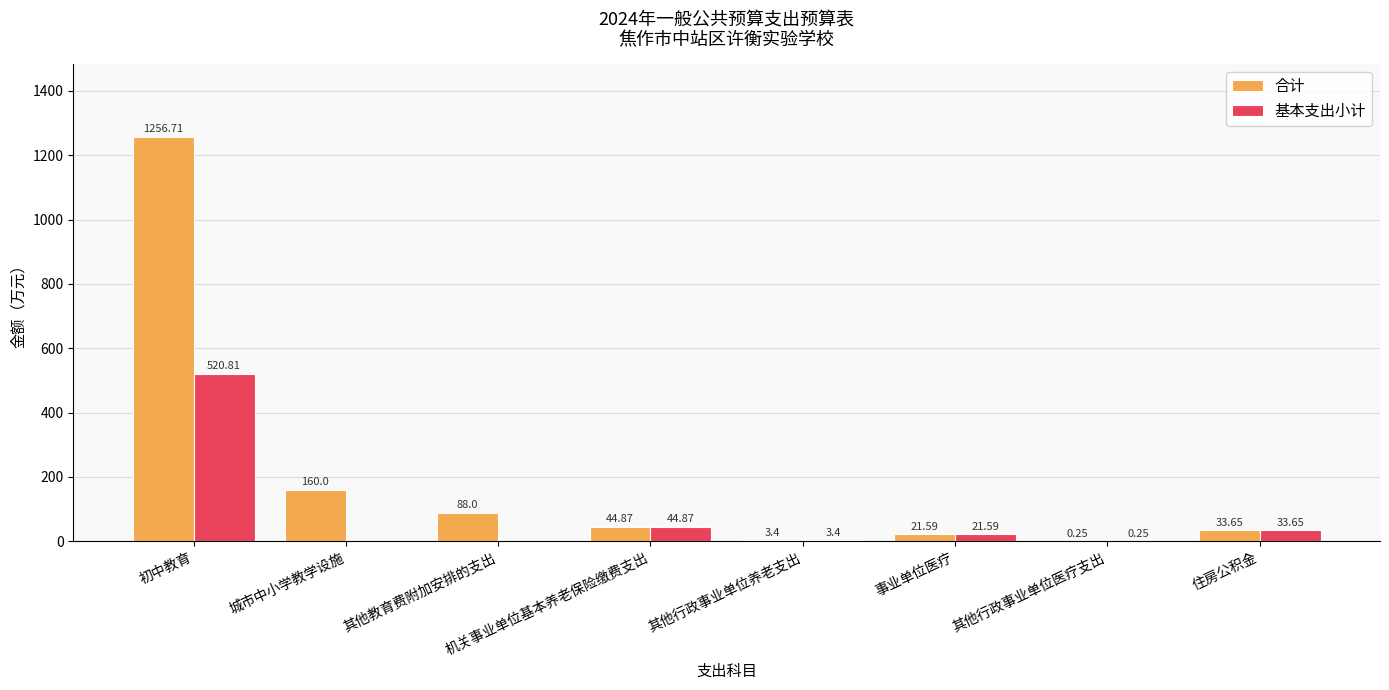

How many values in the 合计 series exceed 44?

4